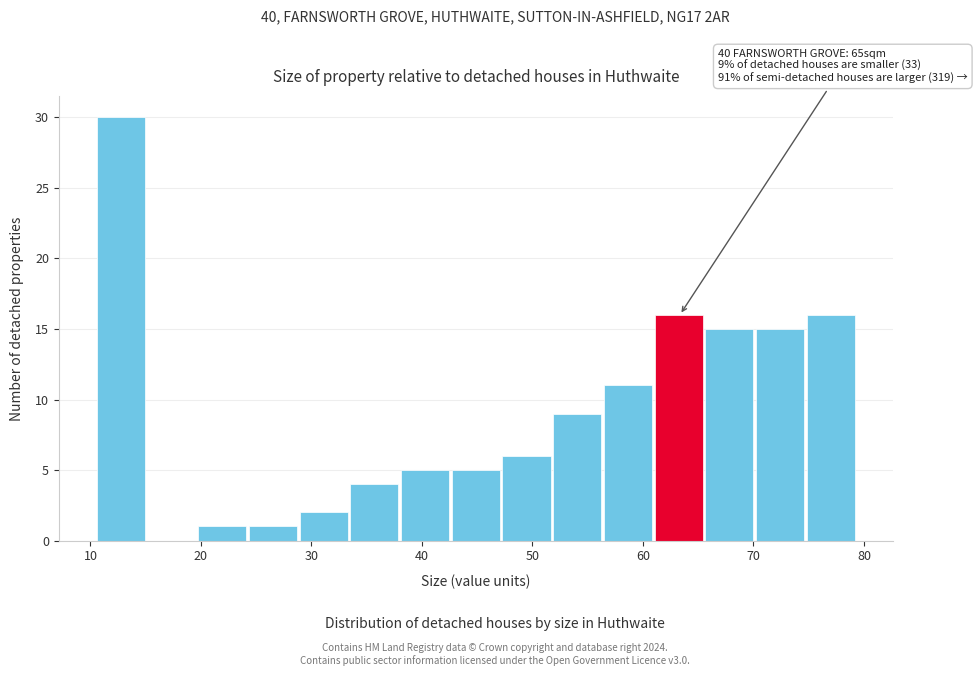

Over which range of the x-axis is the bar tallest?

11 to 15